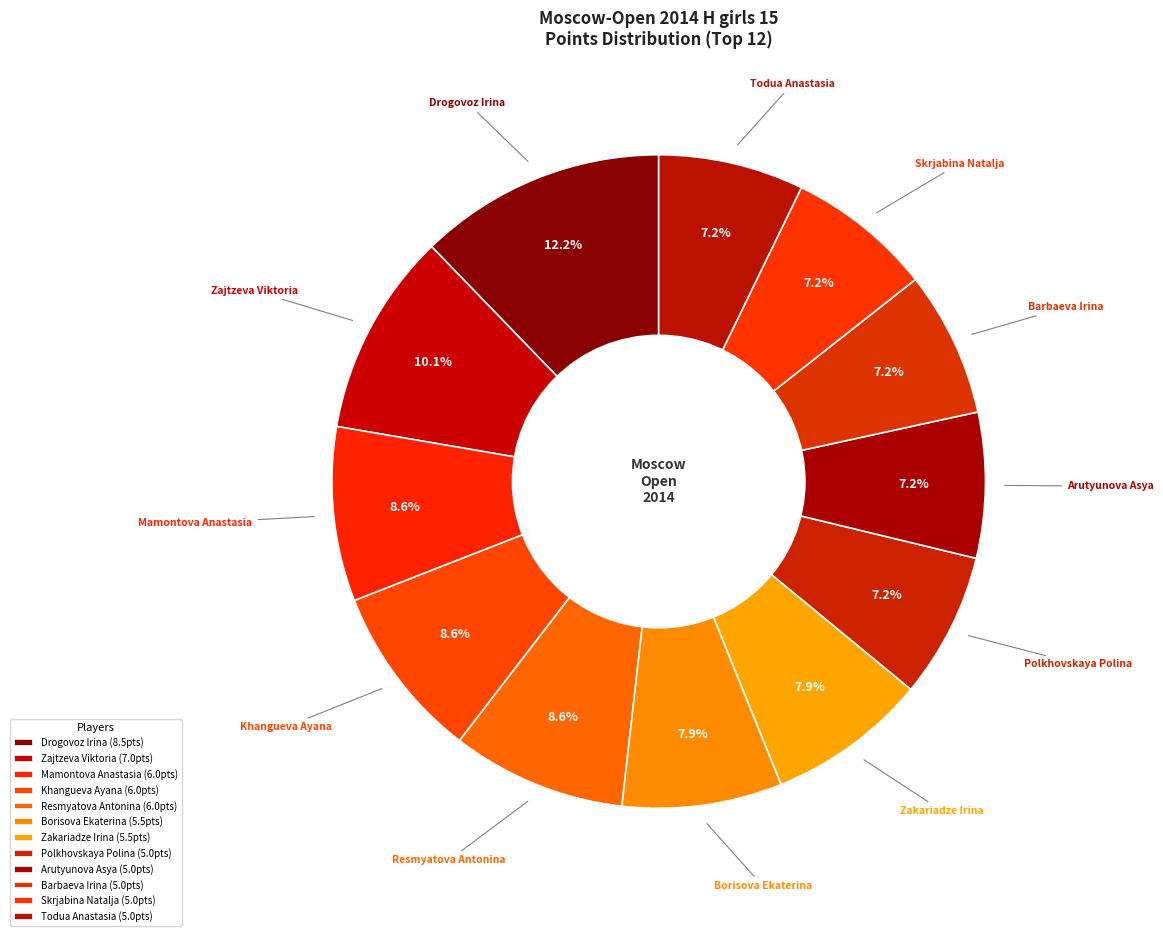

Count the number of slices in the pie.

12